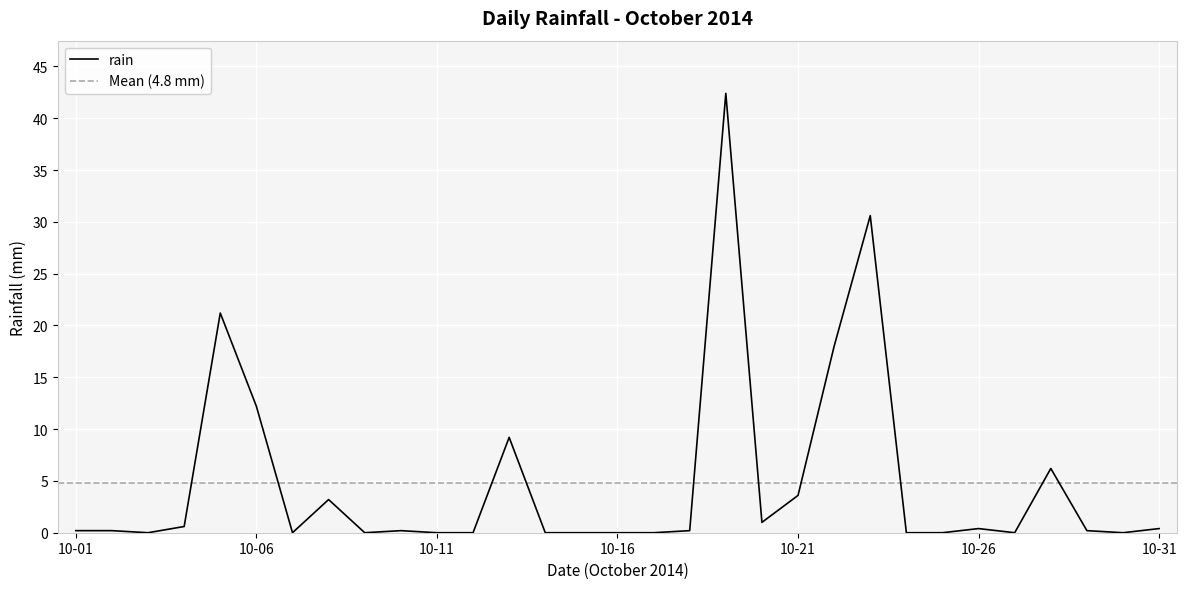

True or false: there are more than 2 points higher than both neighbors.

True